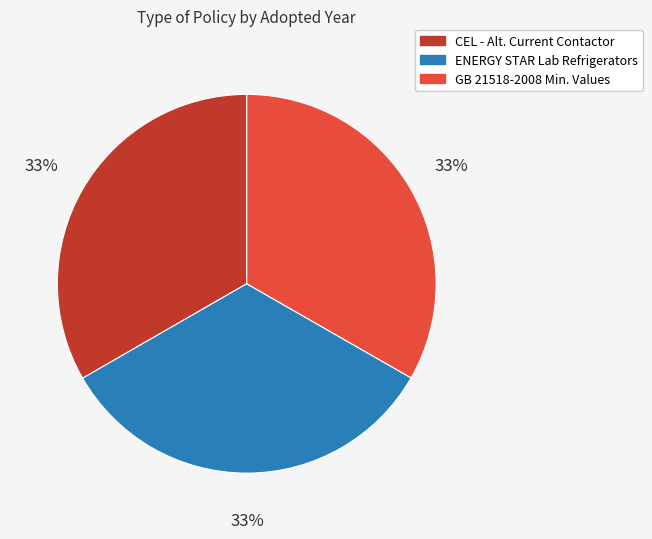

Combined, do CEL - Alt. Current Contactor and ENERGY STAR Lab Refrigerators account for over 50%?

Yes